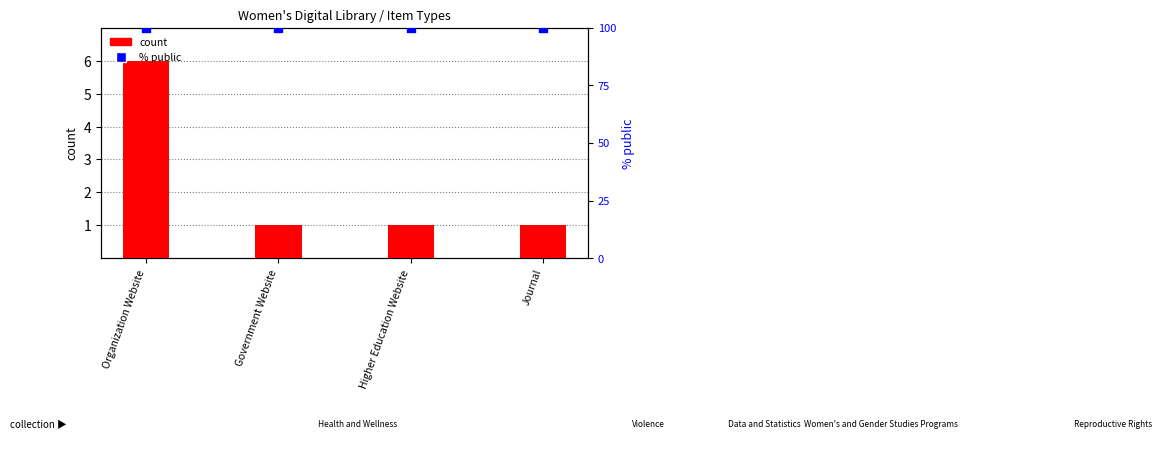

Which series contains the lowest Y value?

count